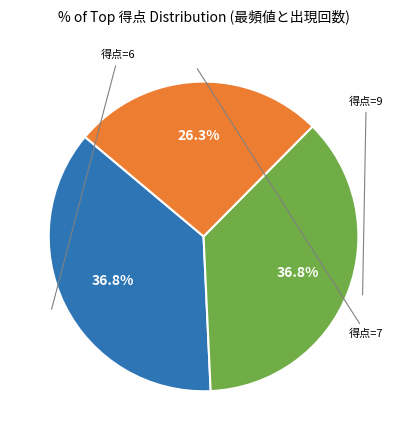

Is there any slice that represents more than half of the pie?

No